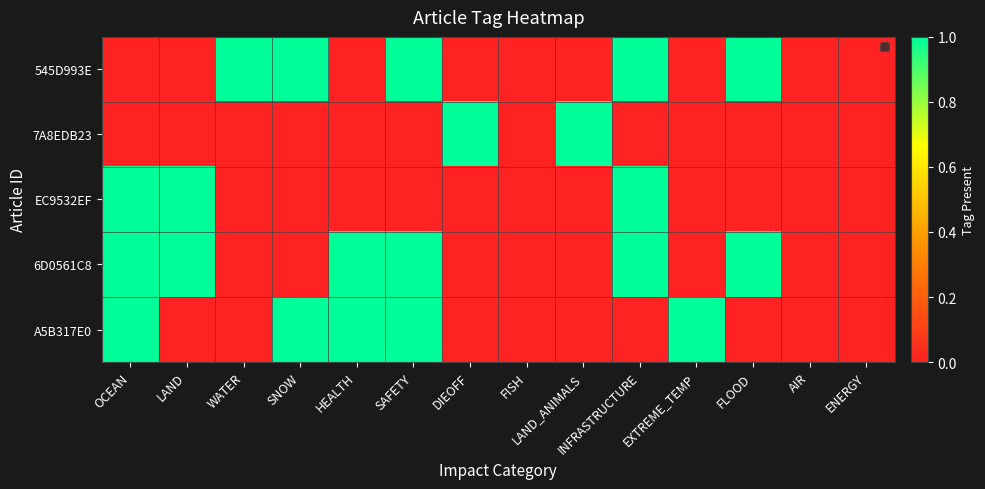

Reading left to right, extract all data points from this chart.

545D993E: OCEAN=0	LAND=0	WATER=1	SNOW=1	HEALTH=0	SAFETY=1	DIEOFF=0	FISH=0	LAND_ANIMALS=0	INFRASTRUCTURE=1	EXTREME_TEMP=0	FLOOD=1	AIR=0	ENERGY=0
7A8EDB23: OCEAN=0	LAND=0	WATER=0	SNOW=0	HEALTH=0	SAFETY=0	DIEOFF=1	FISH=0	LAND_ANIMALS=1	INFRASTRUCTURE=0	EXTREME_TEMP=0	FLOOD=0	AIR=0	ENERGY=0
EC9532EF: OCEAN=1	LAND=1	WATER=0	SNOW=0	HEALTH=0	SAFETY=0	DIEOFF=0	FISH=0	LAND_ANIMALS=0	INFRASTRUCTURE=1	EXTREME_TEMP=0	FLOOD=0	AIR=0	ENERGY=0
6D0561C8: OCEAN=1	LAND=1	WATER=0	SNOW=0	HEALTH=1	SAFETY=1	DIEOFF=0	FISH=0	LAND_ANIMALS=0	INFRASTRUCTURE=1	EXTREME_TEMP=0	FLOOD=1	AIR=0	ENERGY=0
A5B317E0: OCEAN=1	LAND=0	WATER=0	SNOW=1	HEALTH=1	SAFETY=1	DIEOFF=0	FISH=0	LAND_ANIMALS=0	INFRASTRUCTURE=0	EXTREME_TEMP=1	FLOOD=0	AIR=0	ENERGY=0